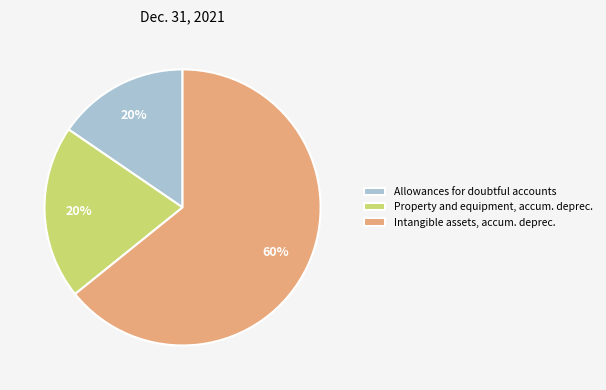

Which slice is the smallest?

Allowances for doubtful accounts